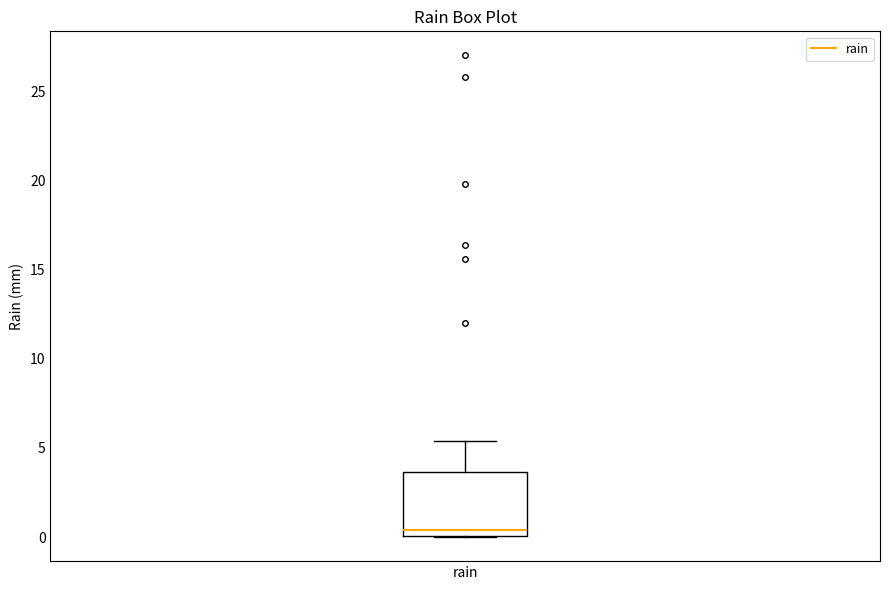

Read this box plot against the y-axis: the position of the median line, the range covered by the box, and the ends of both whiskers. The values are not printed on the chart, so give them approximately, as read against the axis.

median 0.5, box 0.0 to 3.5, whiskers 0.0 to 5.5